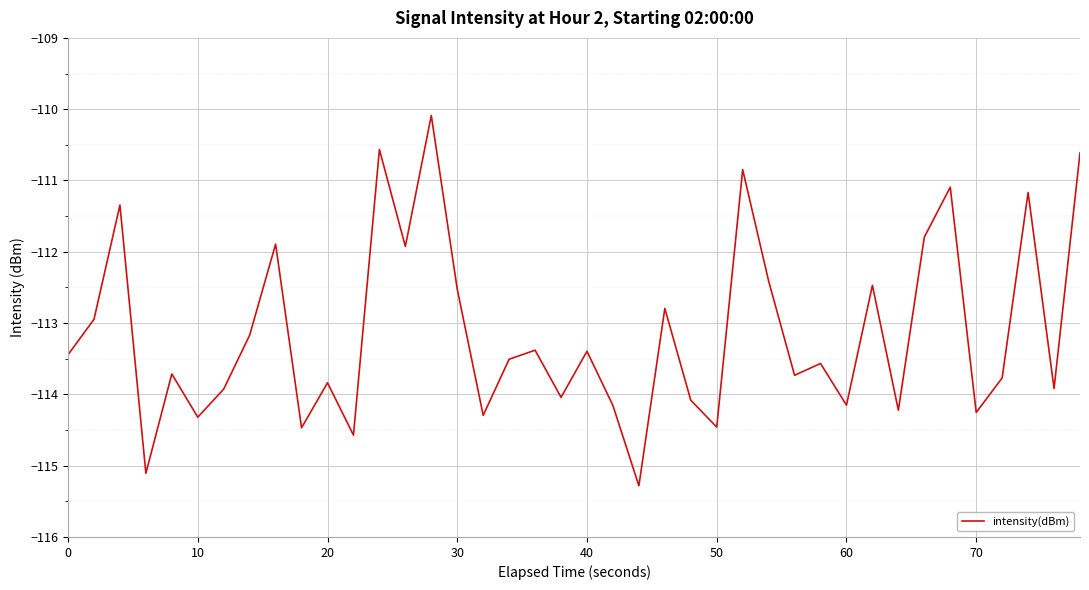

What is the difference between the maximum and minimum values?

5.2